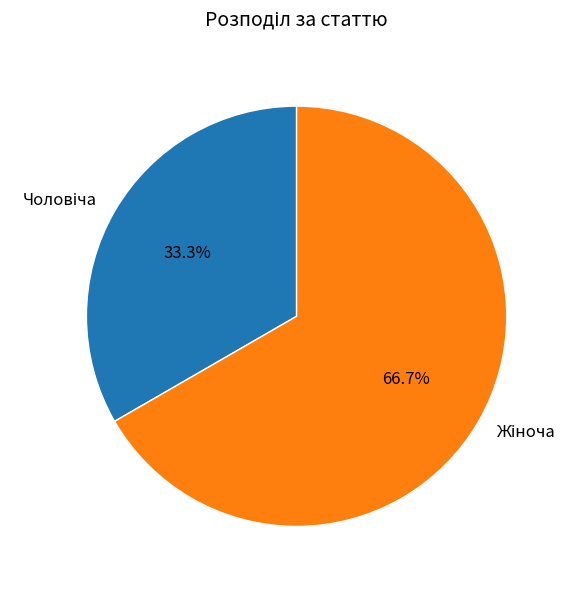

Count the number of slices in the pie.

2